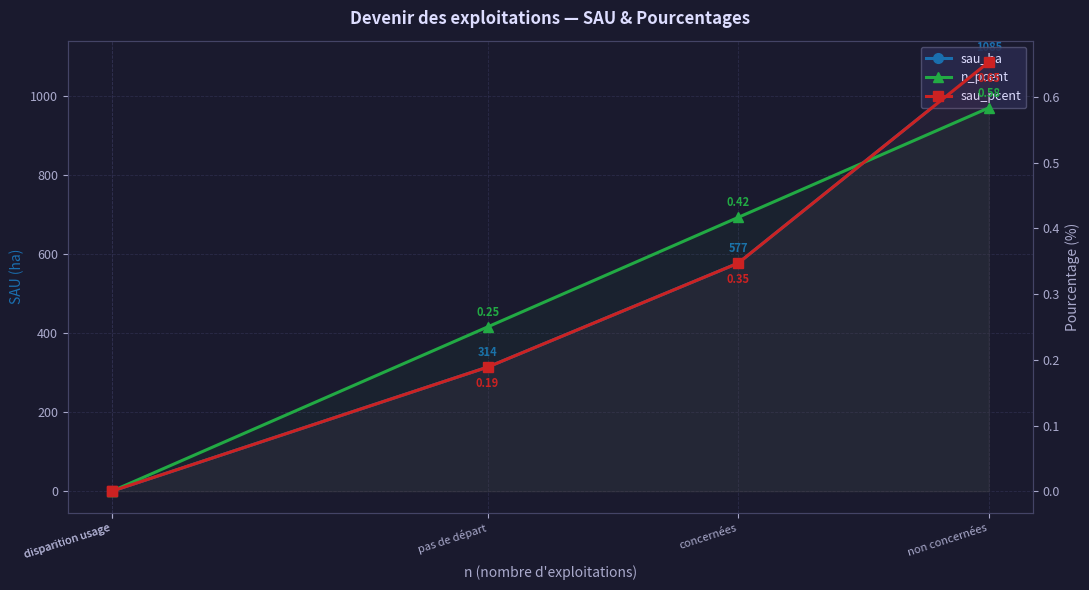

The value of sau_ha at non concernées is 1085.0. True or false?

True